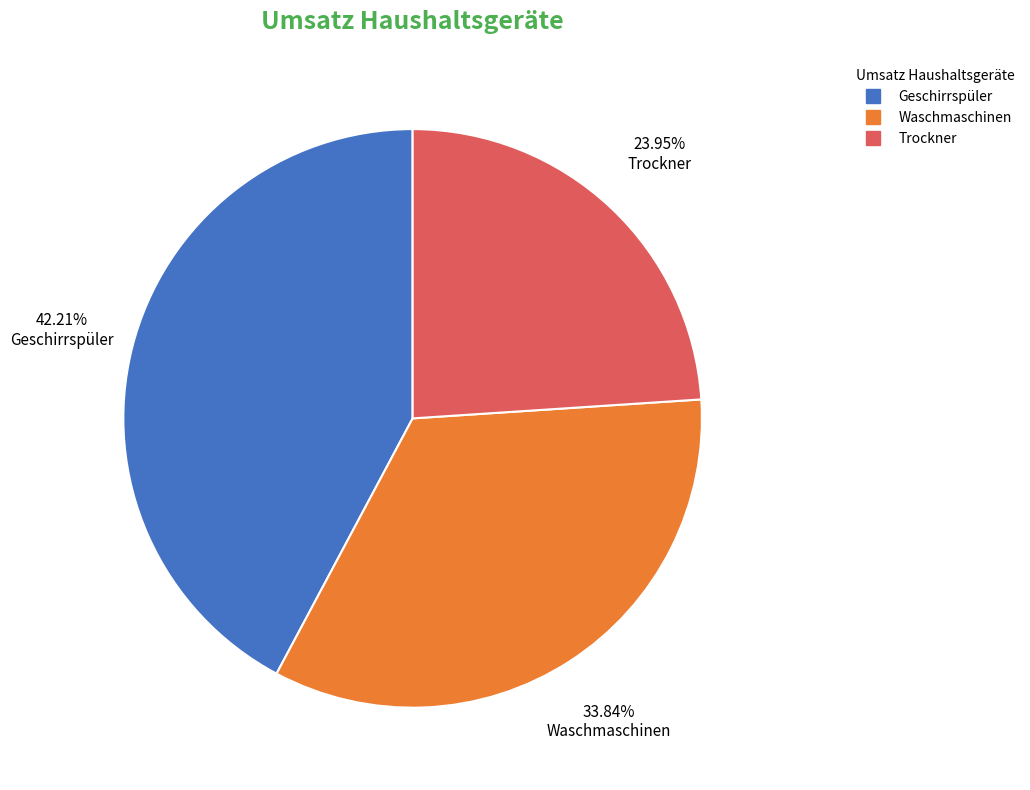

Which category has the smallest portion of the pie?

Trockner